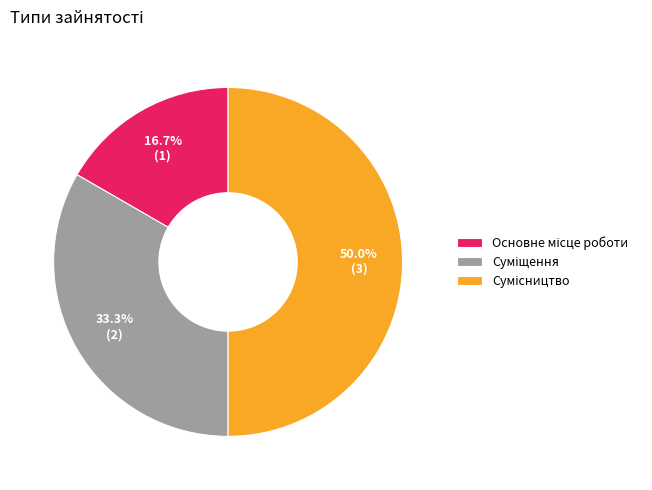

What is the ratio of the value at Суміщення to the value at Основне місце роботи?

2.0